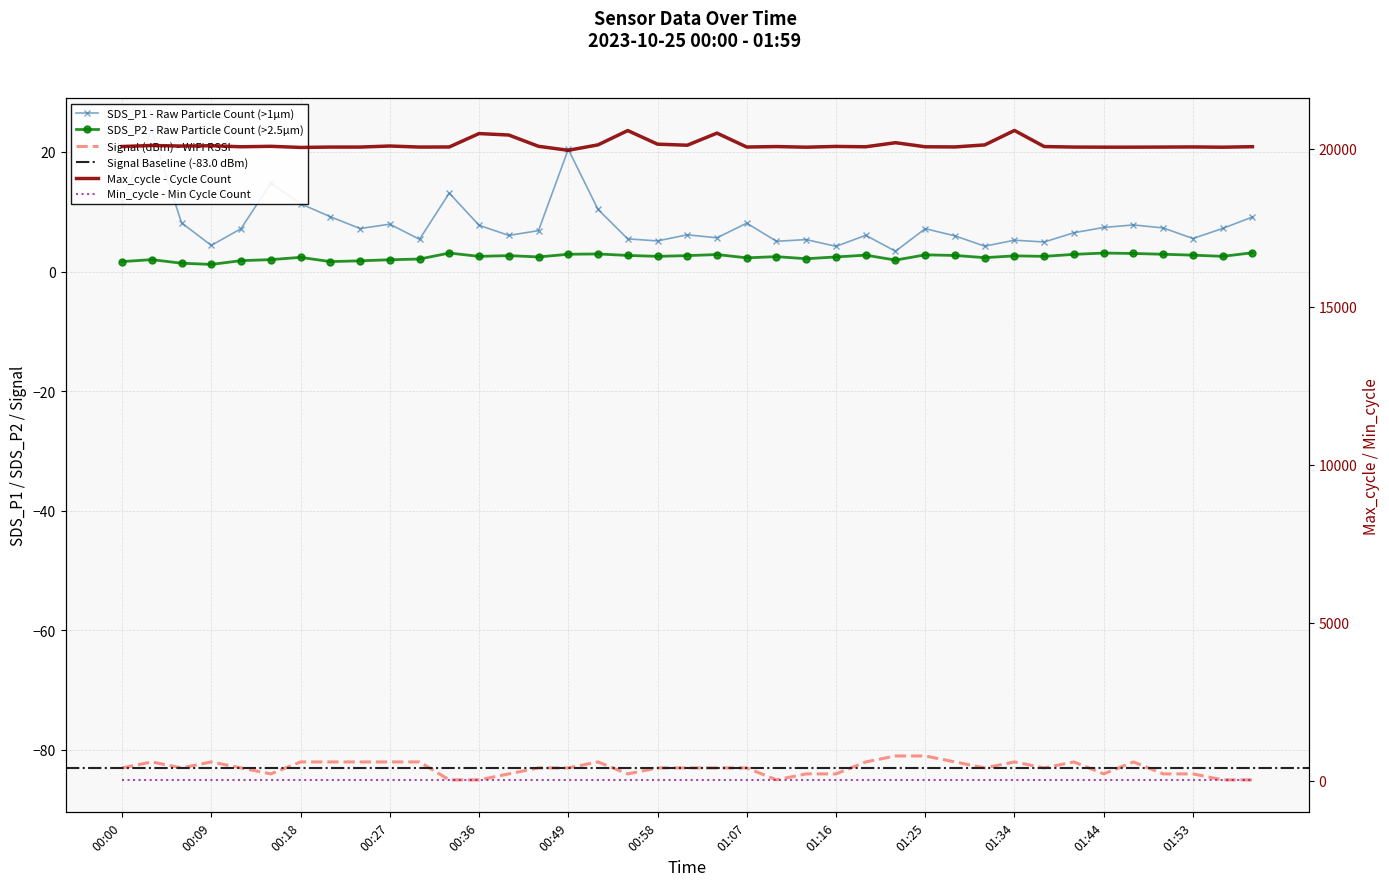

What value does the Signal series have at 00:43?

-83.0